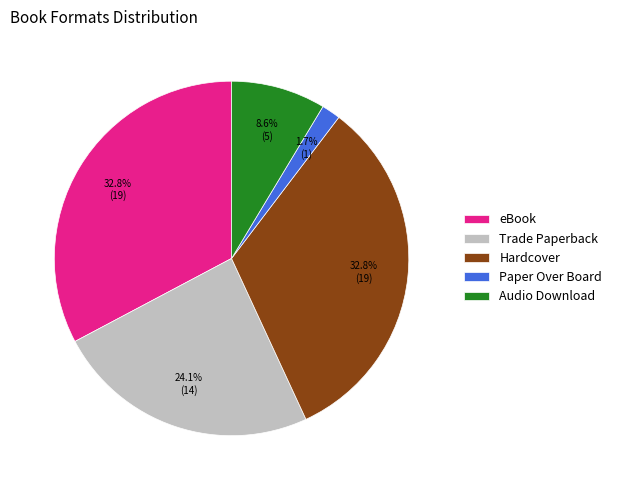

The Hardcover slice represents 47% of the pie. True or false?

False